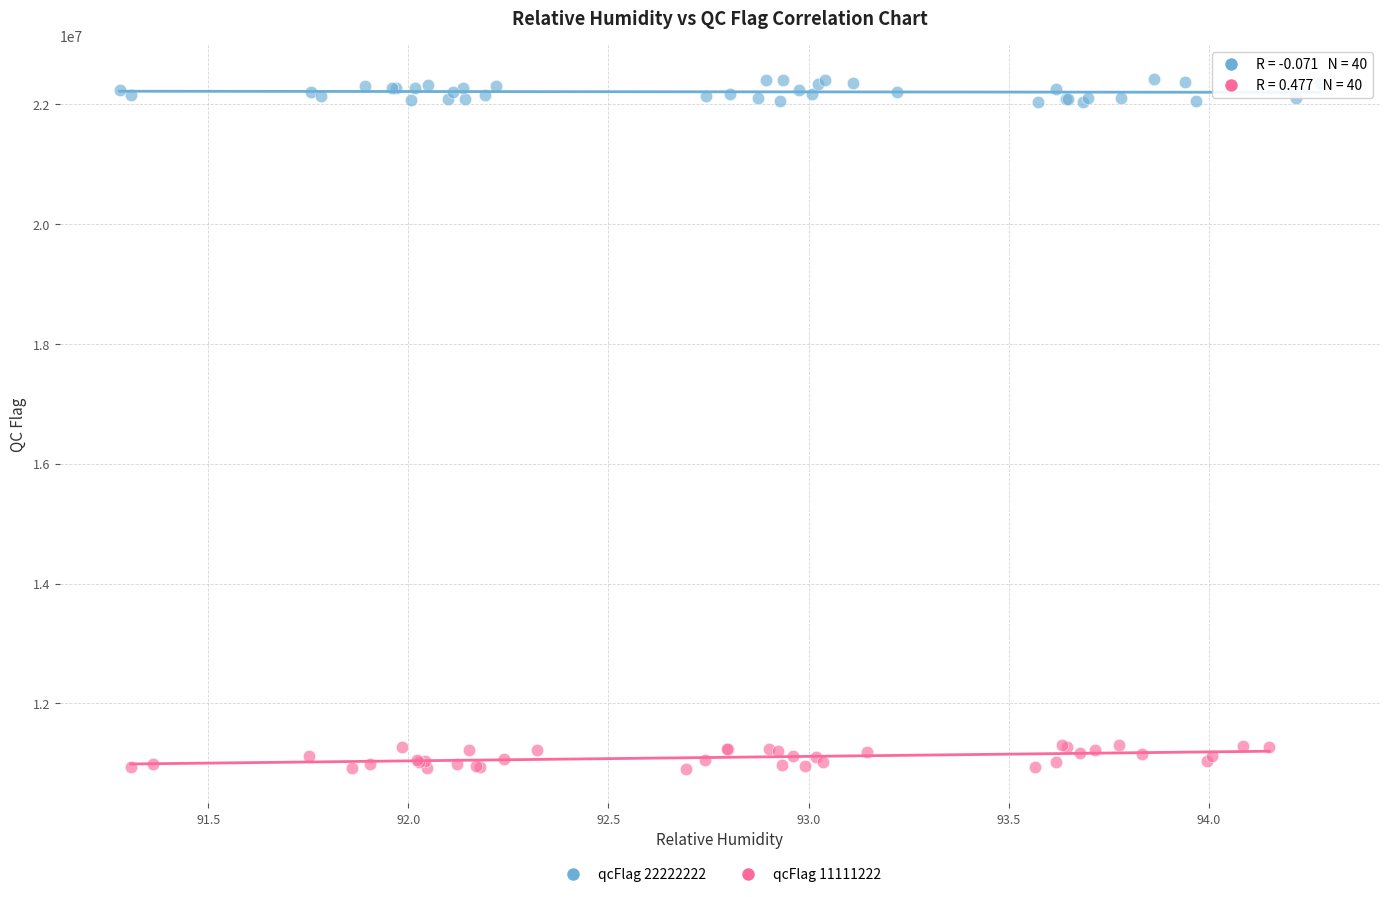

What are all the series names shown in the legend?

qcFlag 22222222, qcFlag 11111222